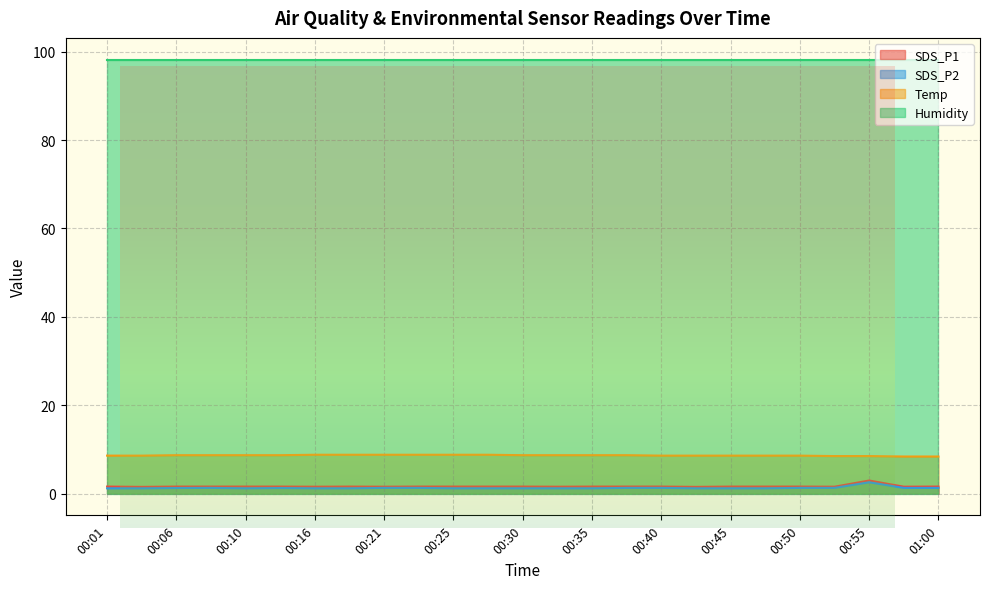

What are all the series names shown in the legend?

SDS_P1, SDS_P2, Temp, Humidity